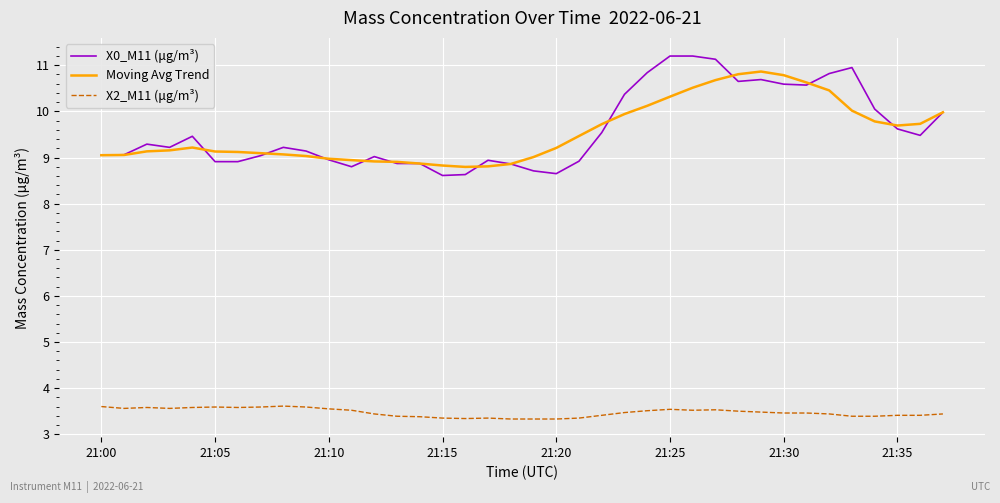

What is the maximum value for X0_M11 (μg/m³)?

11.2